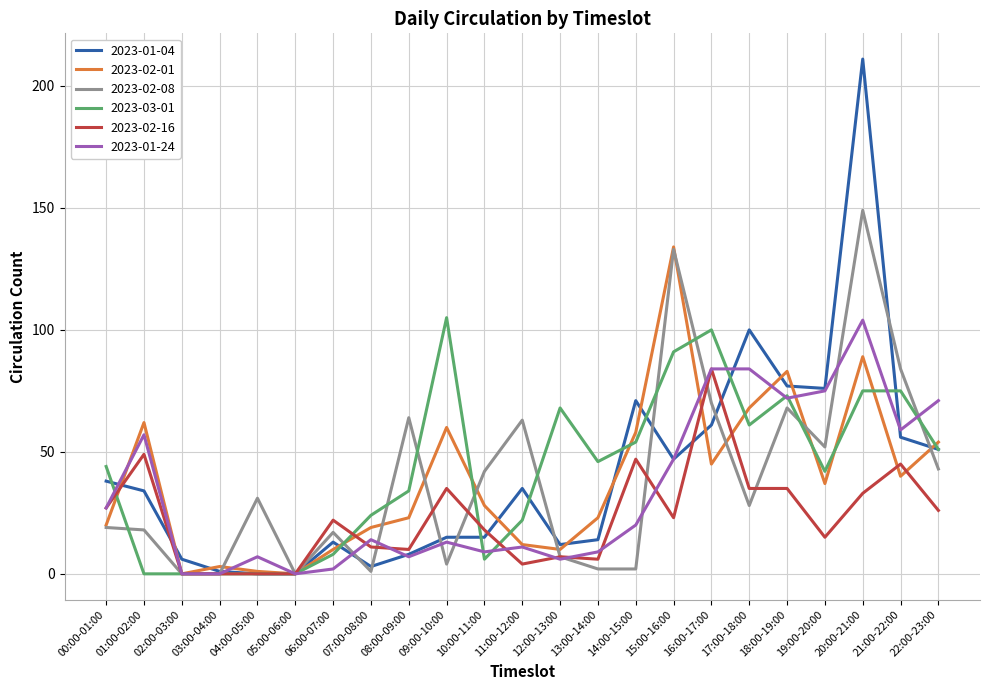

Does the chart display data point markers on the line(s)?

No